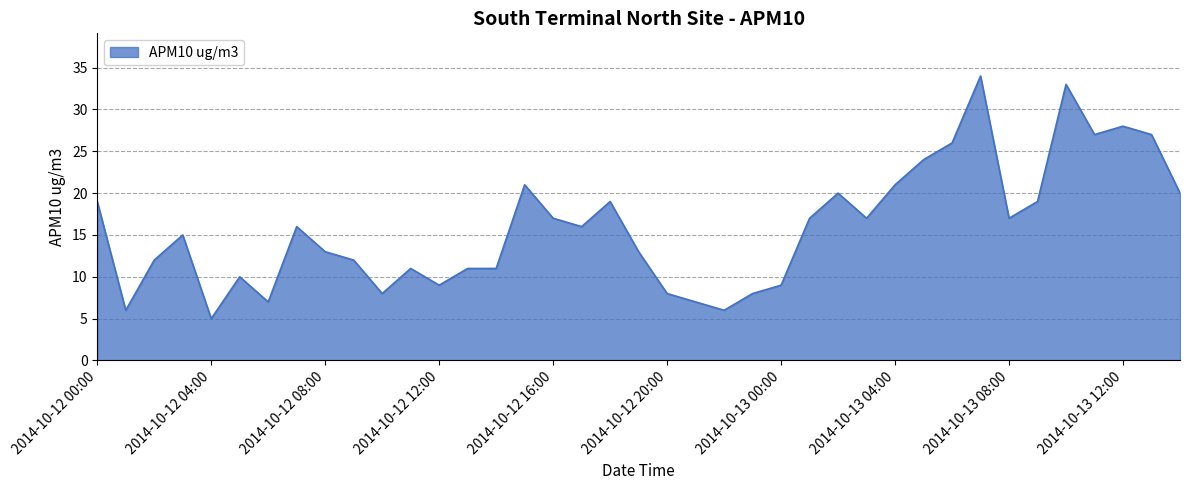

What is the greatest value displayed?

34